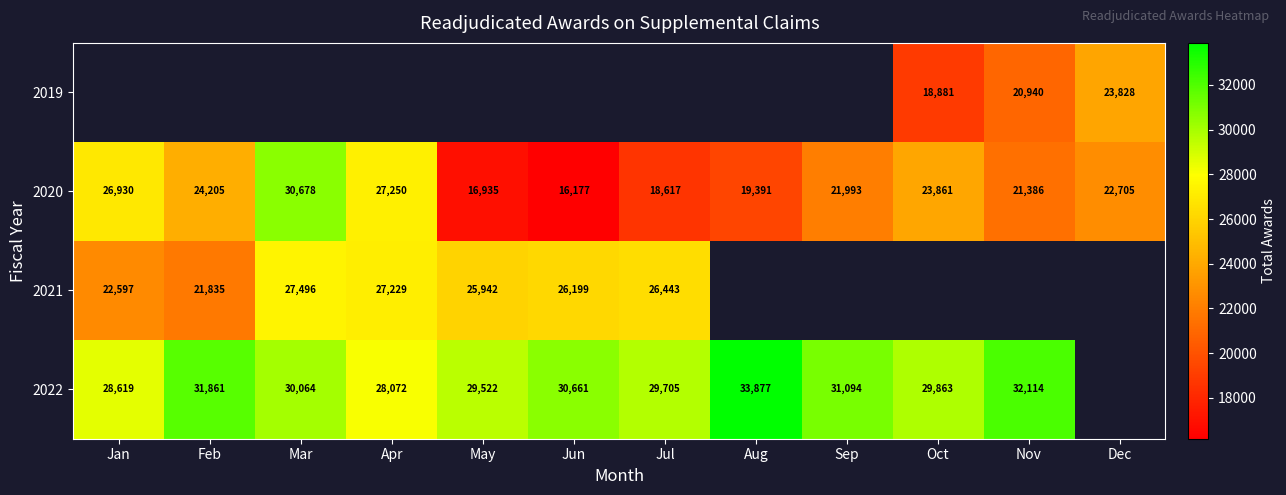

What is the average value of the 2020 series?

22511